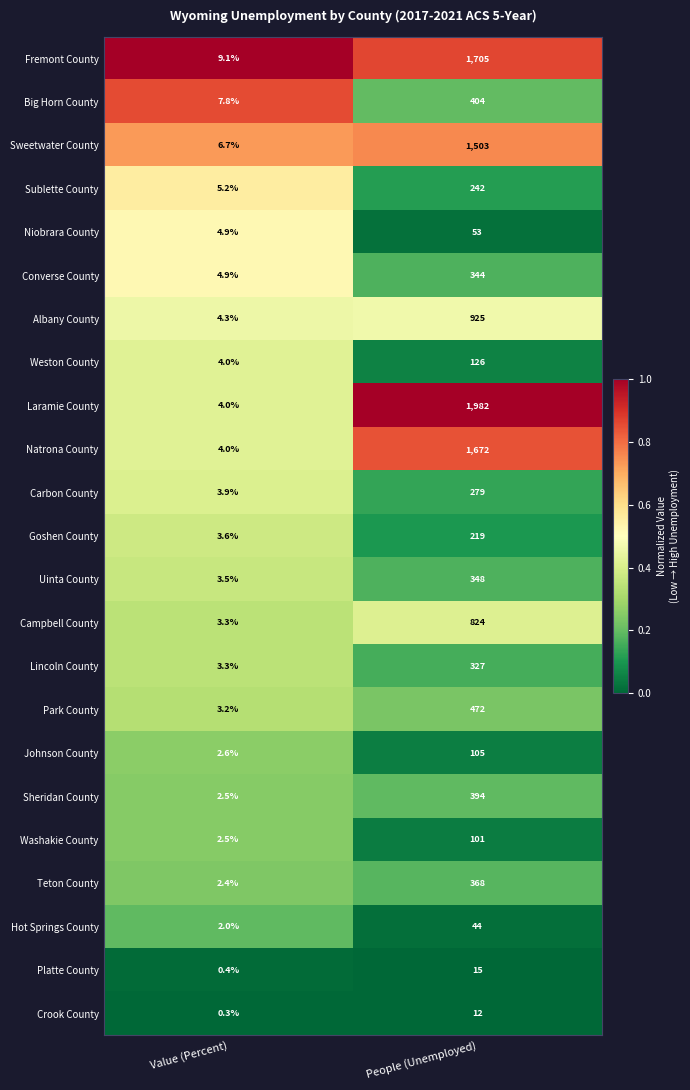

Count the number of data series in this chart.

23